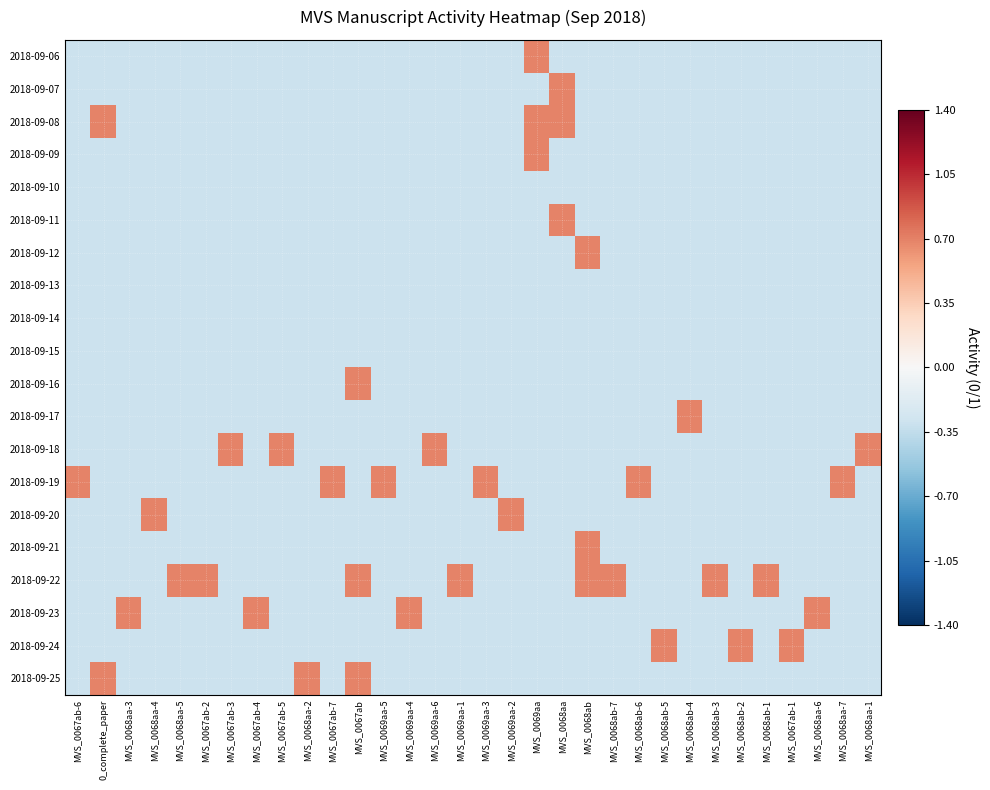

What is the greatest value displayed?

0.7